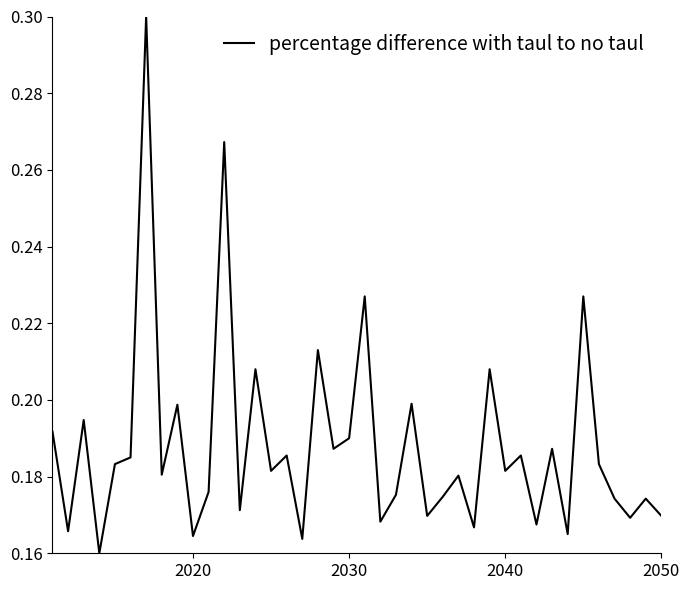

How many categories are shown in the chart?

40